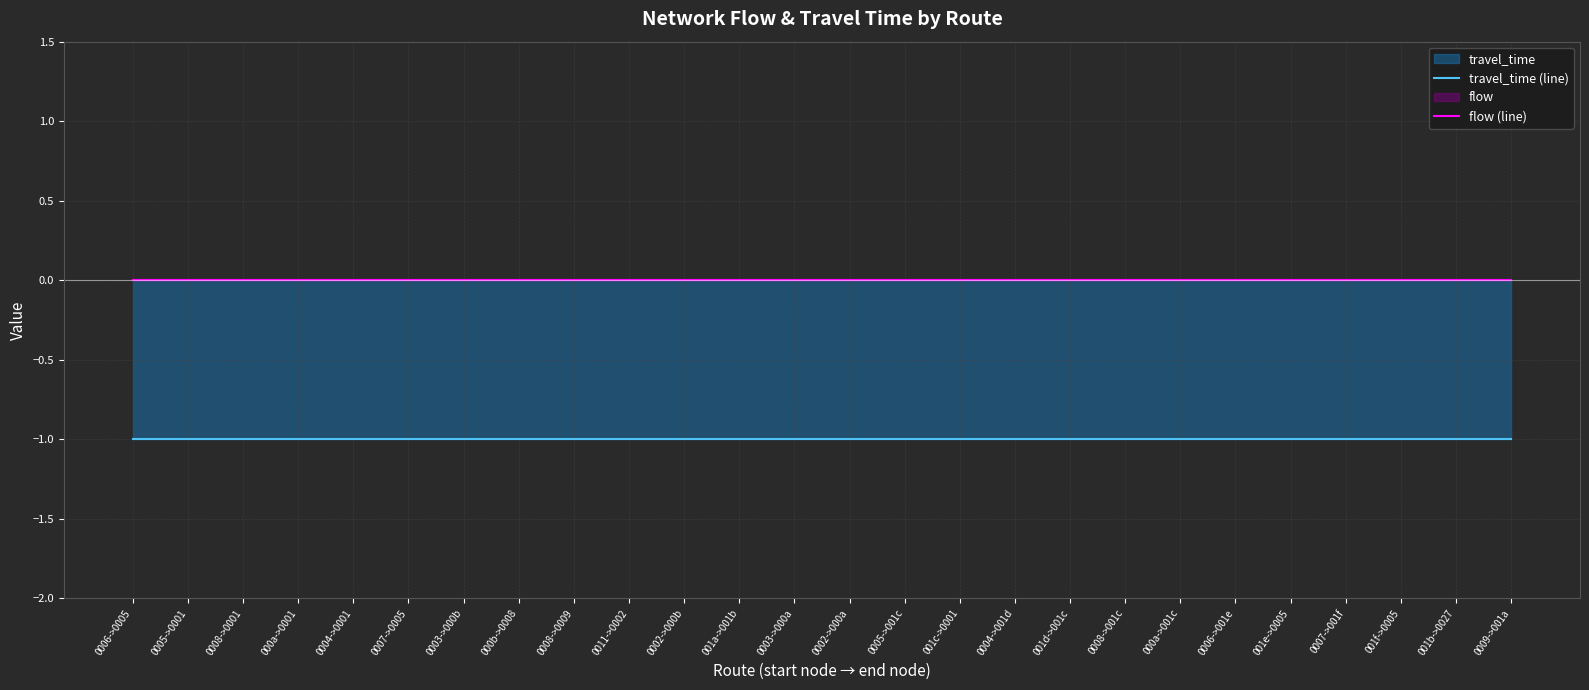

What is the approximate value of travel_time (line) at 0006->001e?

-1